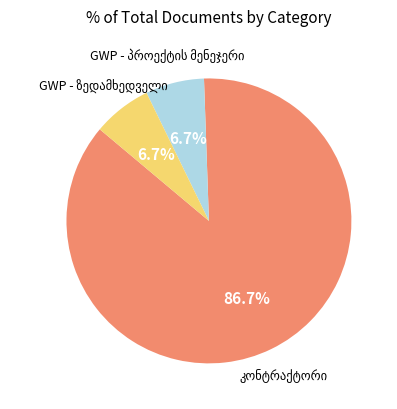

How many slices are in this pie chart?

3